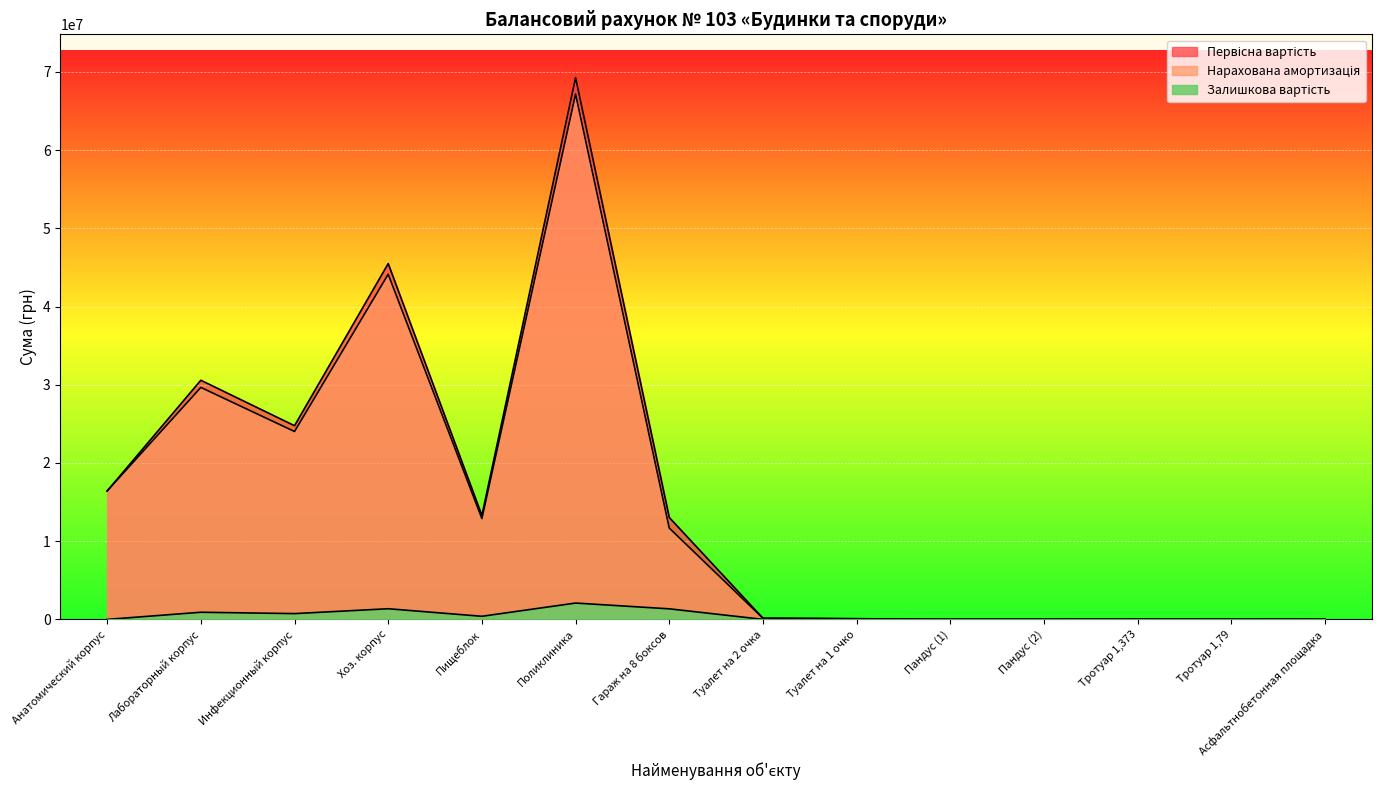

Rank the categories by Нарахована амортизація value from highest to lowest.

Поликлиника, Хоз. корпус, Лабораторный корпус, Инфекционный корпус, Анатомический корпус, Пищеблок, Гараж на 8 боксов, Туалет на 2 очка, Туалет на 1 очко, Тротуар 1,373, Пандус (2), Пандус (1), Асфальтнобетонная площадка, Тротуар 1,79